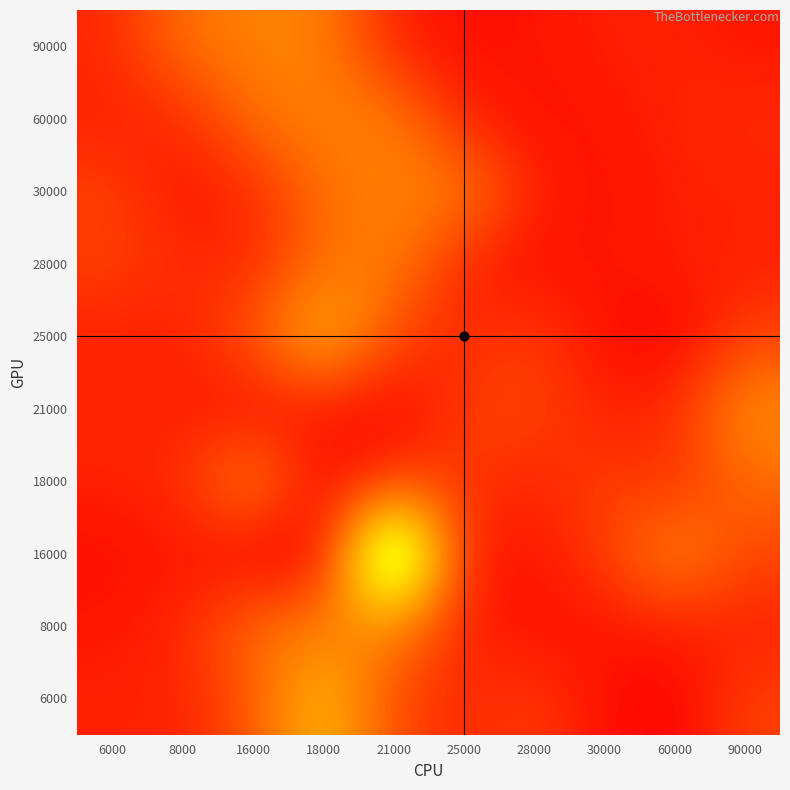

What is the minimum value shown in the chart?

2.3